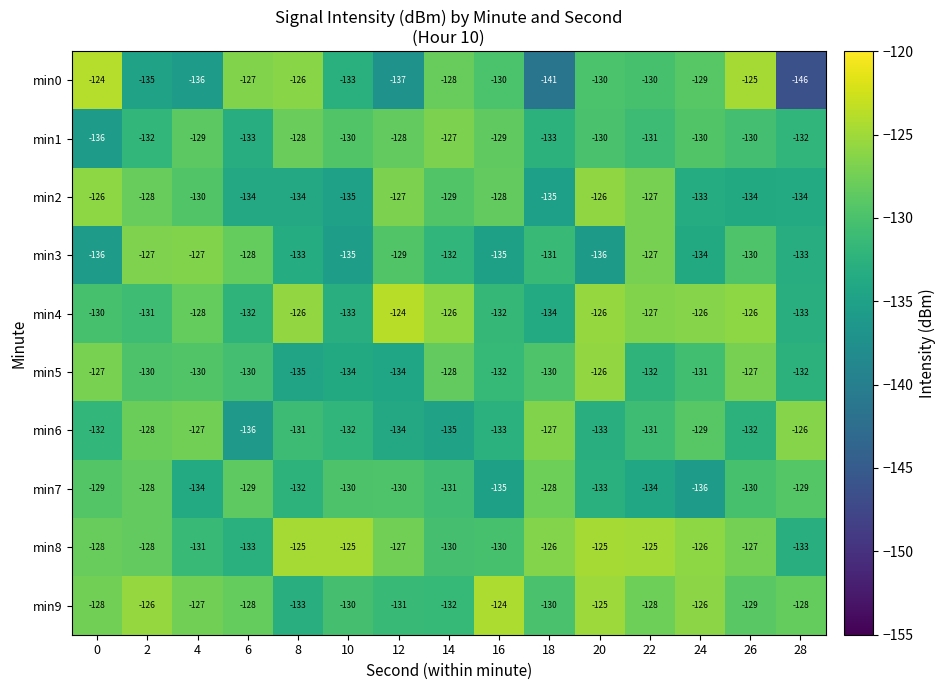

At which category does the chart reach its minimum across all series?

28